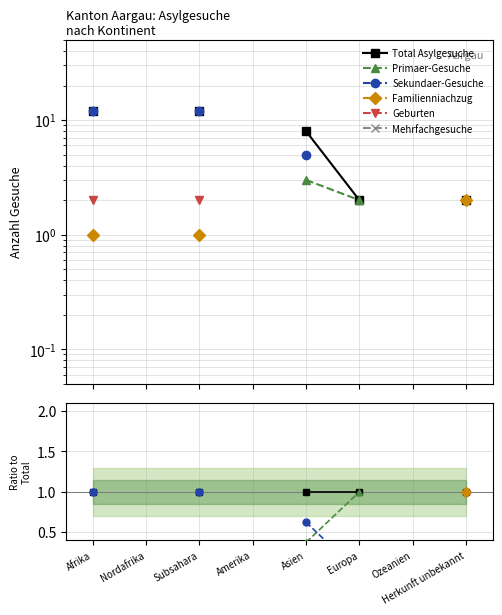

How many lines are shown in the chart?

6